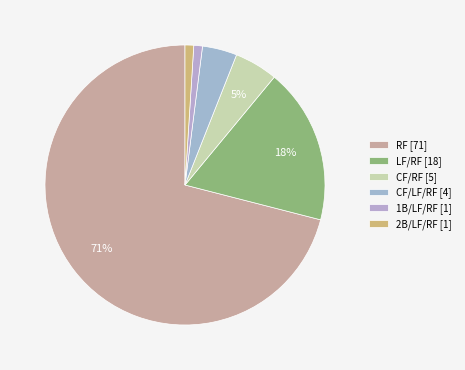

What is the largest slice in the pie chart?

RF